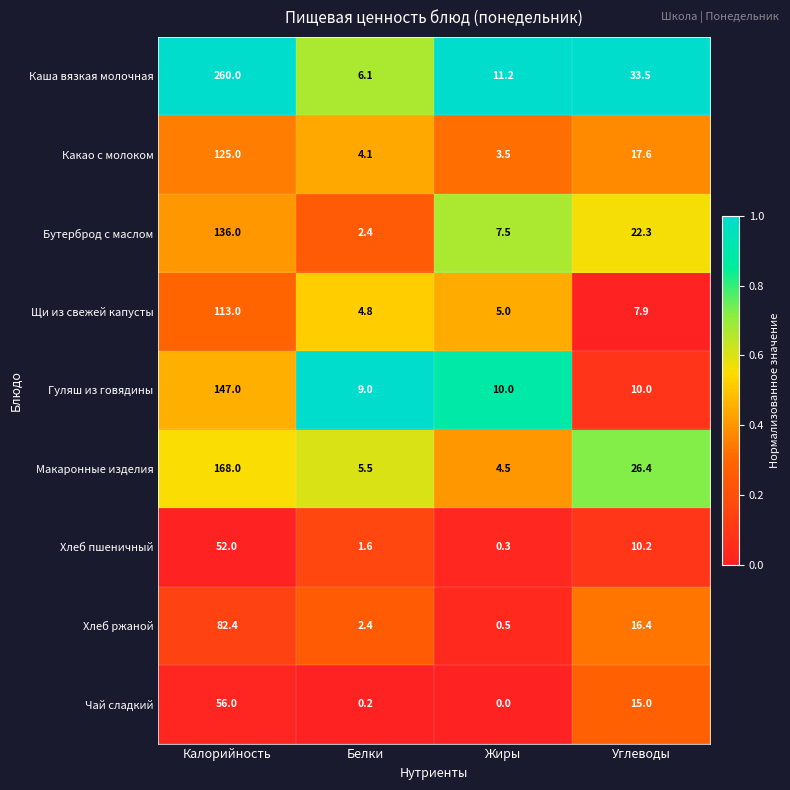

Read the Каша вязкая молочная value at Жиры.

11.2